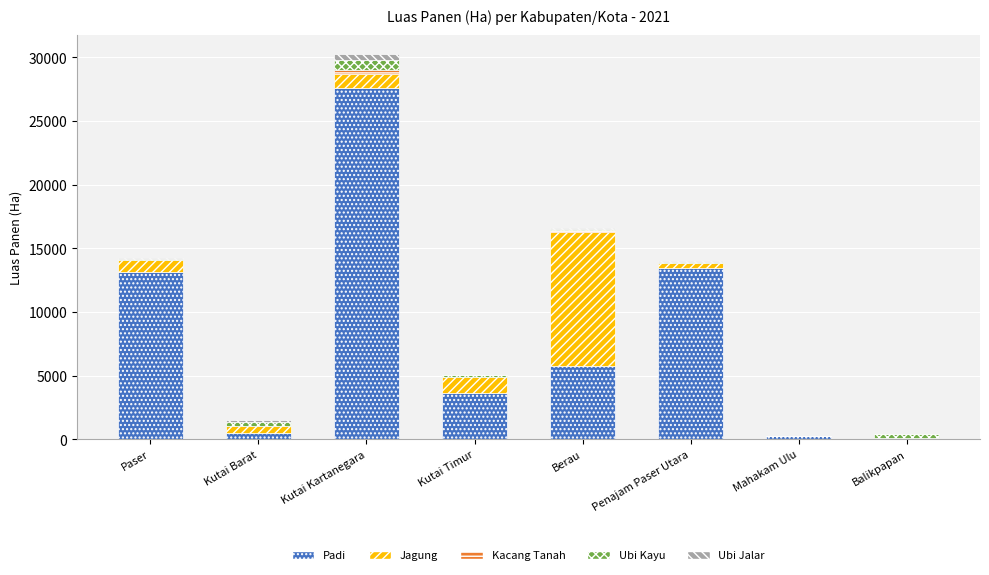

What is the maximum value for Padi?

27635.0